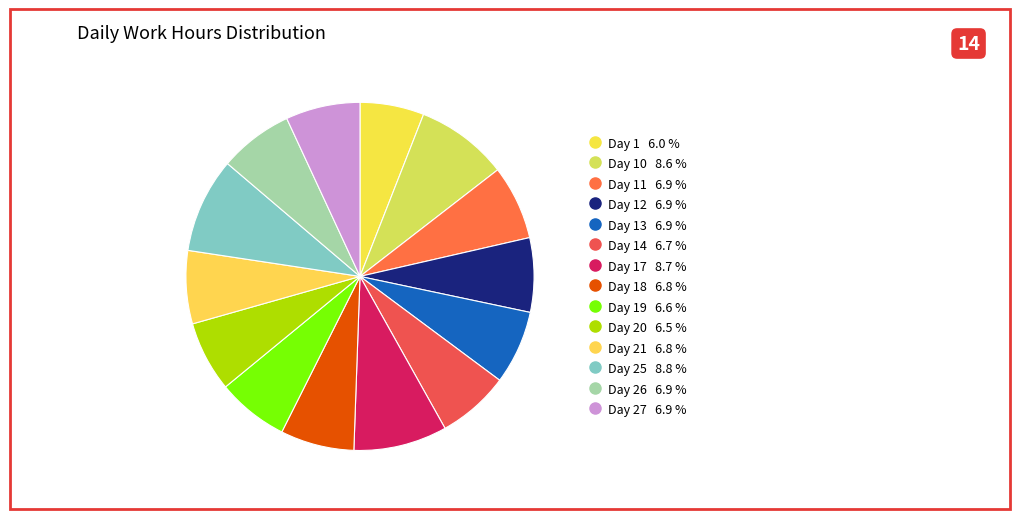

How many segments does this pie chart have?

14